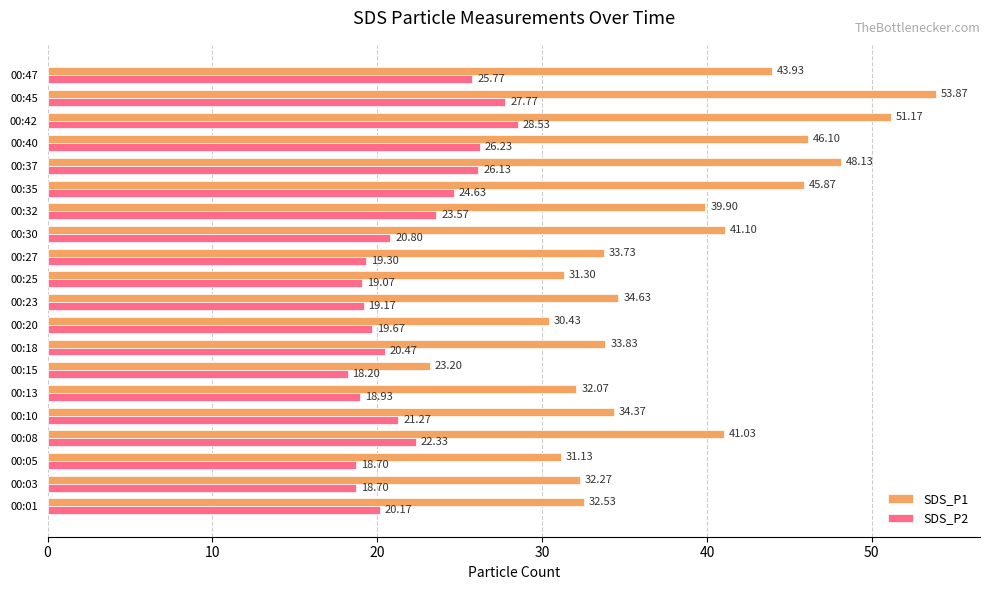

What is the difference between the highest and lowest values at 00:10?

13.1